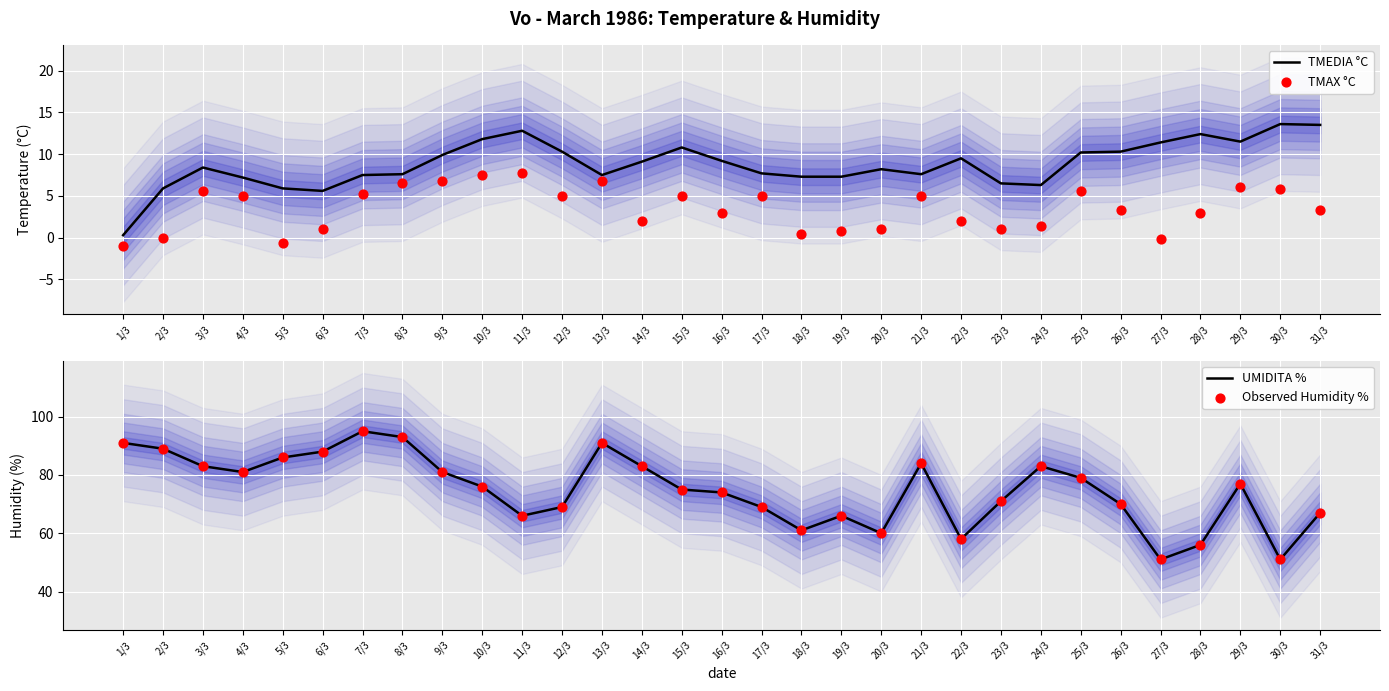

Which series reaches the maximum Y coordinate?

UMIDITA %